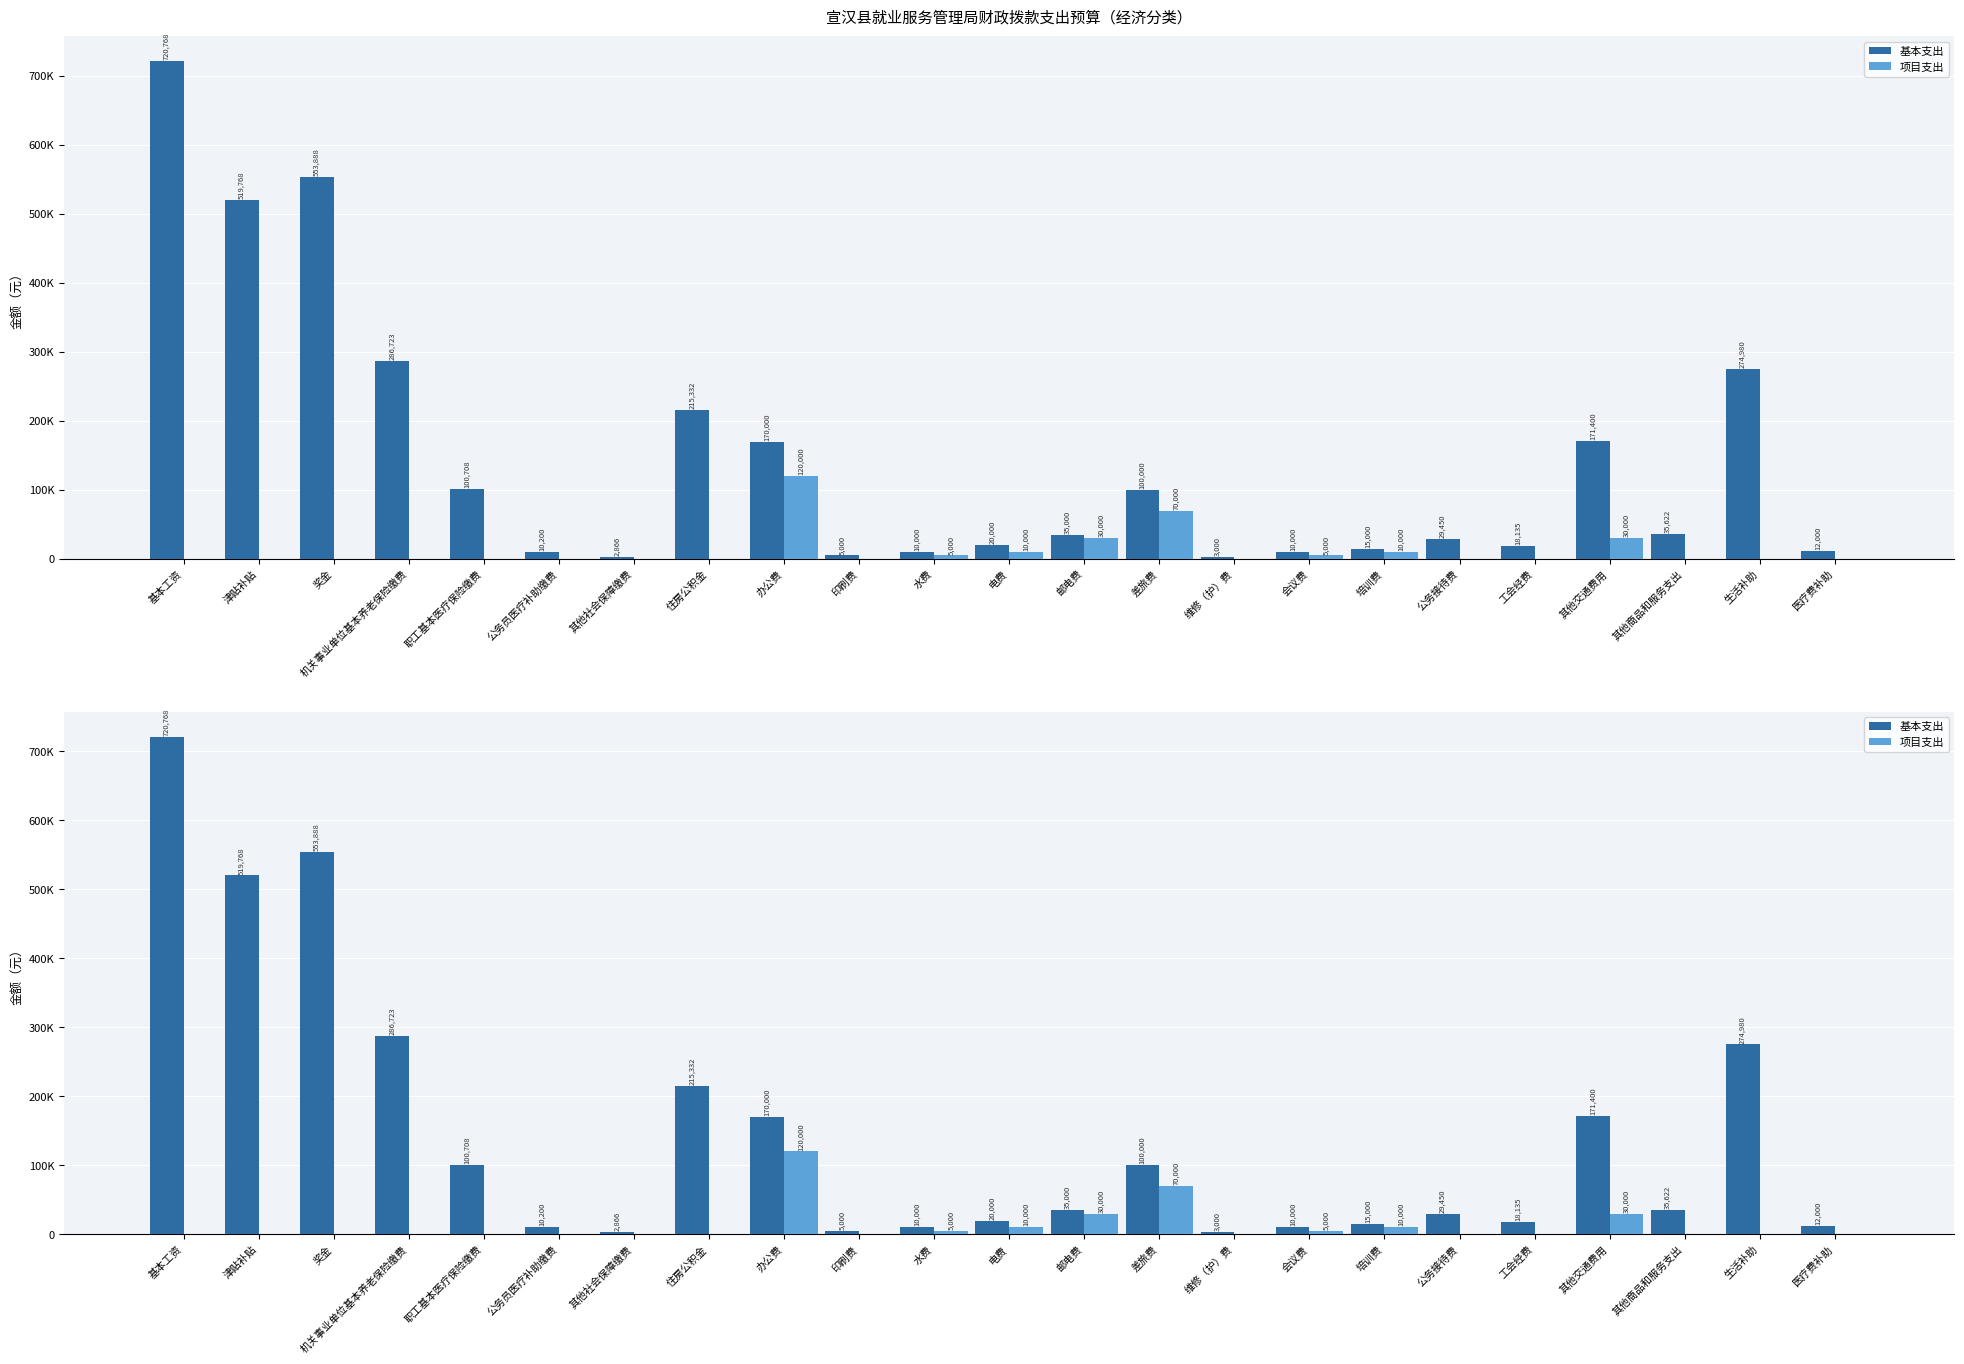

True or false: 项目支出 has a value of 62004.5 at 公务接待费.

False